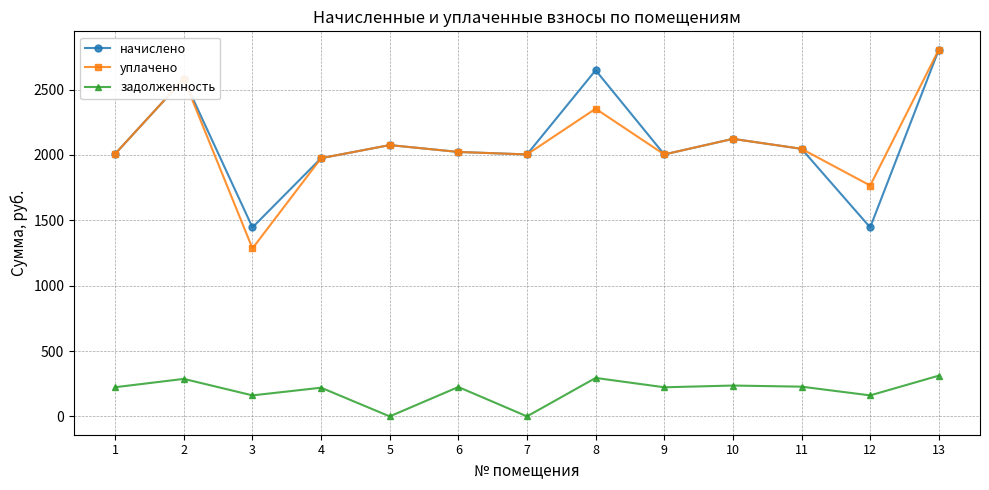

How many data points in задолженность are less than 223?

6